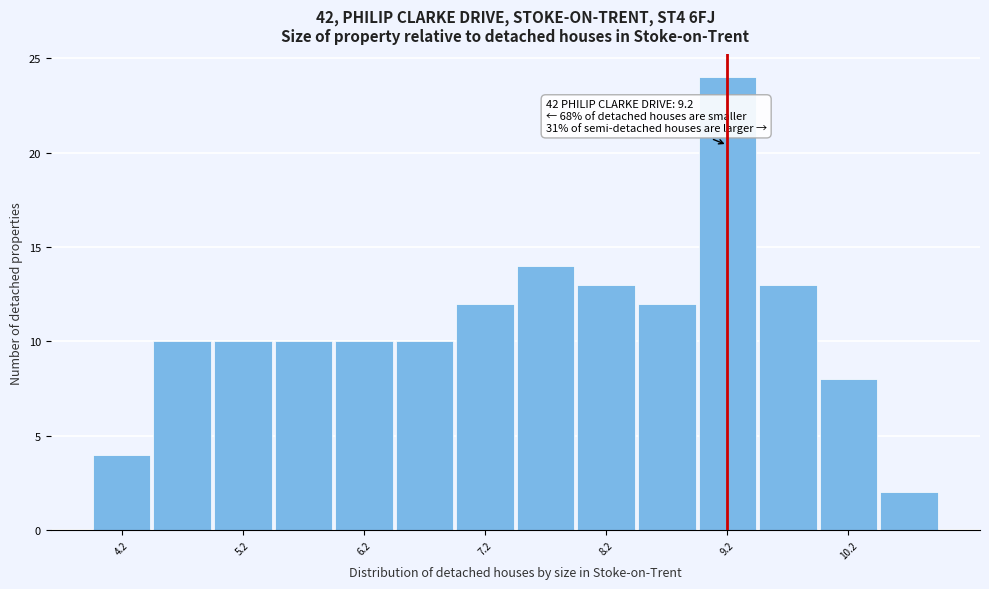

Over which range of the x-axis is the bar tallest?

8.95 to 9.45